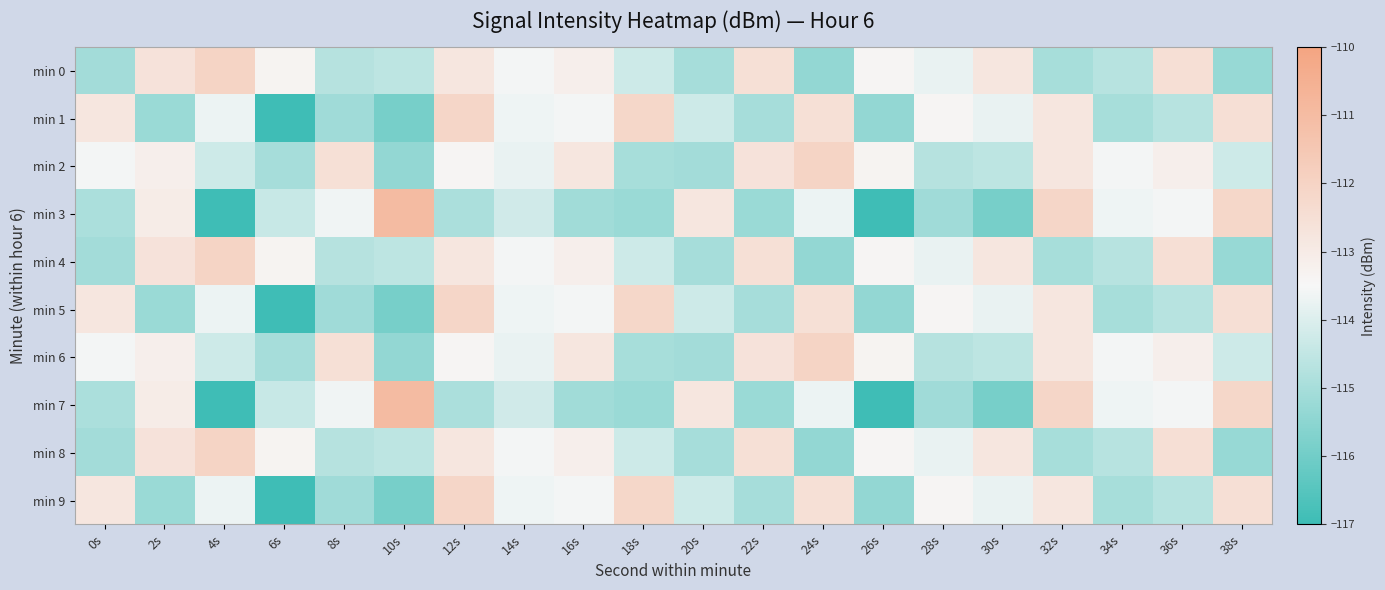

List the series in order of their peak value, highest first.

min 3, min 7, min 0, min 2, min 4, min 6, min 8, min 1, min 5, min 9